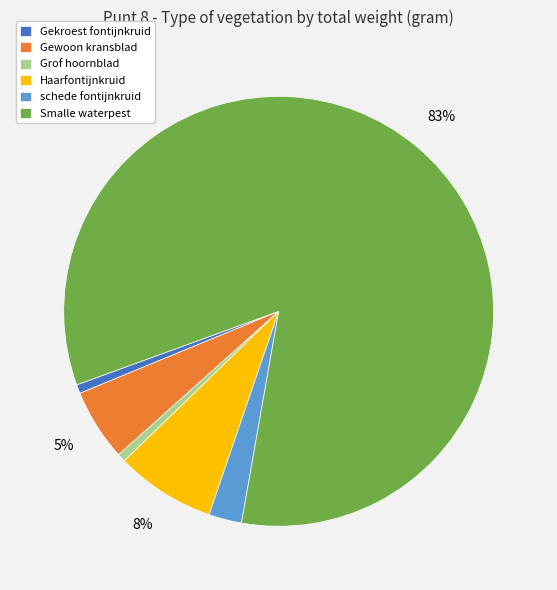

Is the sum of schede fontijnkruid and Gewoon kransblad greater than half?

No